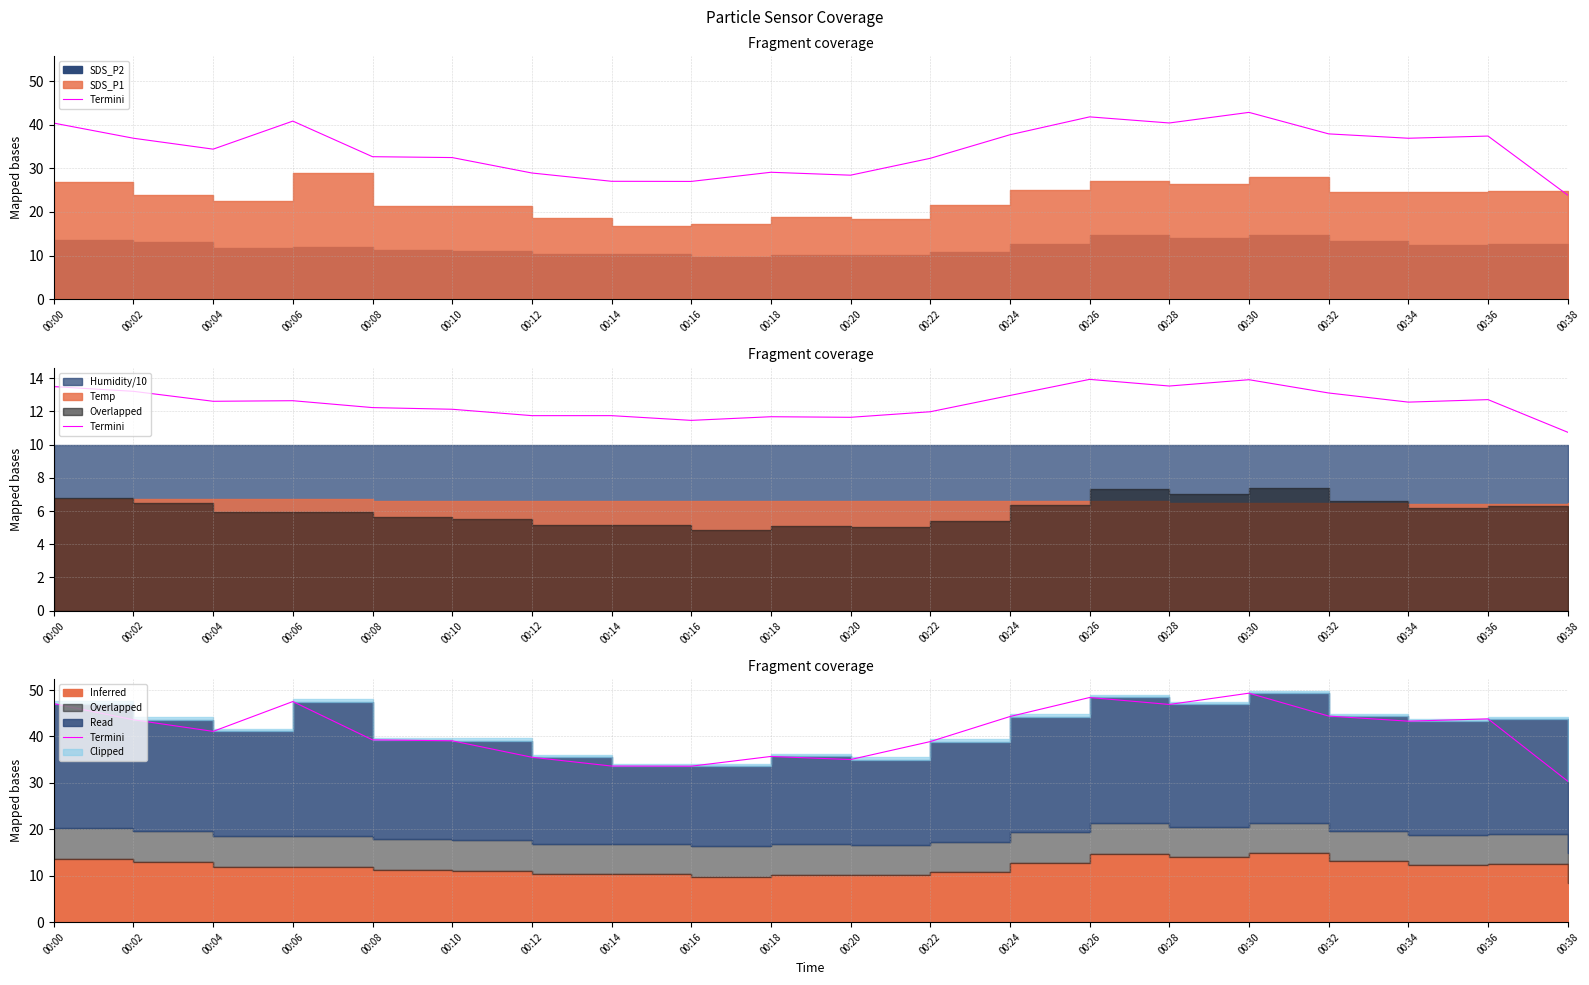

Is it true that the value at 00:22 is 19.5?

False